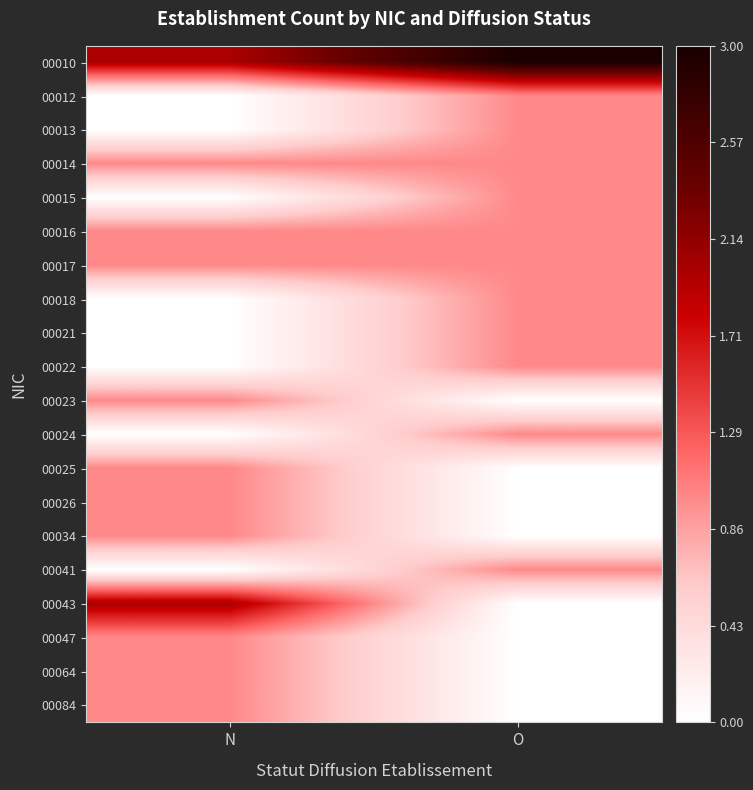

Between O and N, which is larger?

O